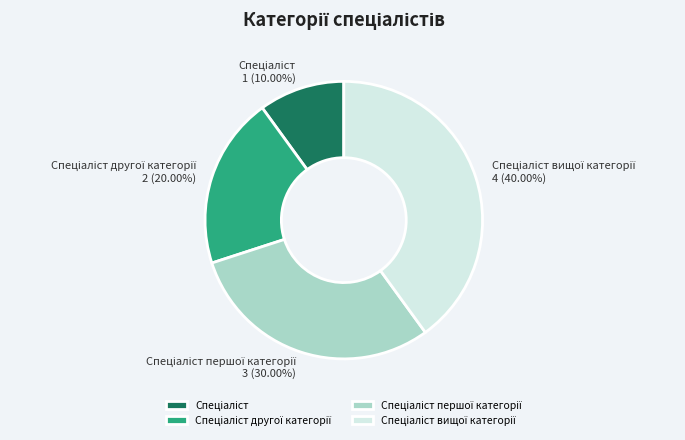

Is there any slice that represents more than half of the pie?

No